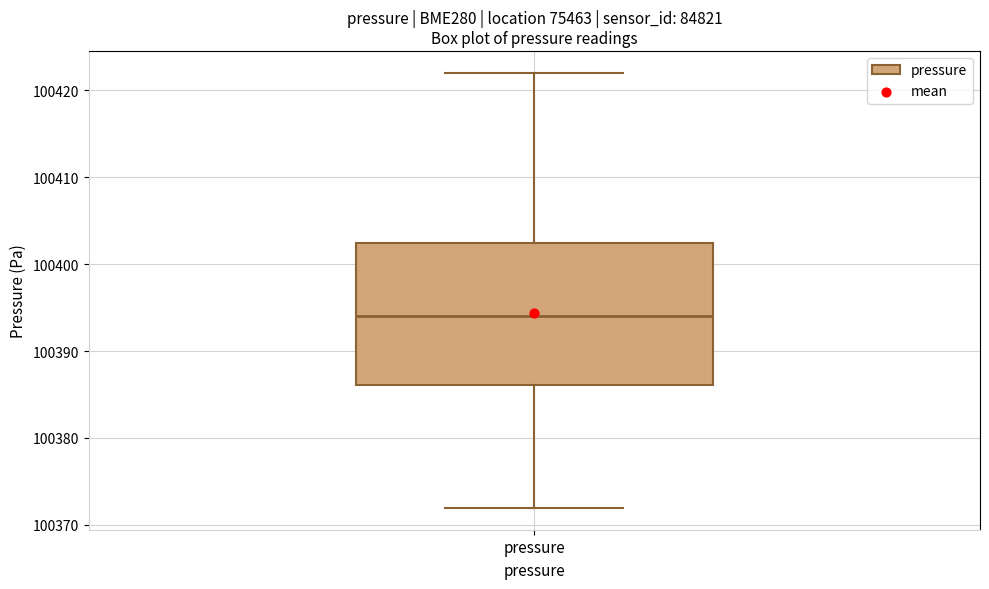

Where does the upper whisker of the box for pressure end on the y-axis? The values are not printed on the chart, so give them approximately, as read against the axis.

100422